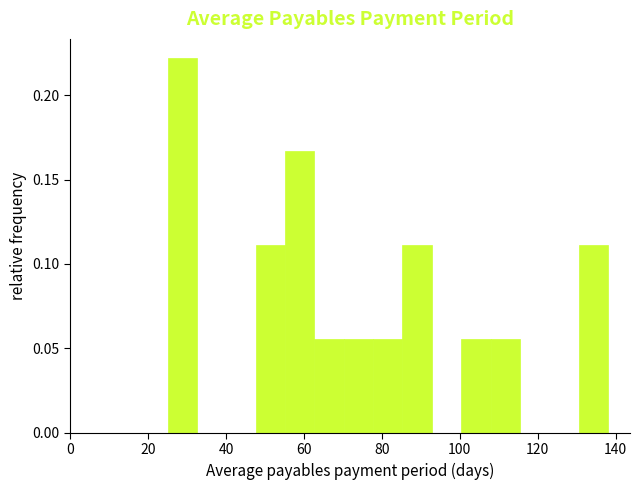

Around what value on the x-axis is the tallest bar? Give the approximate position of its centre, as read against the axis.

28